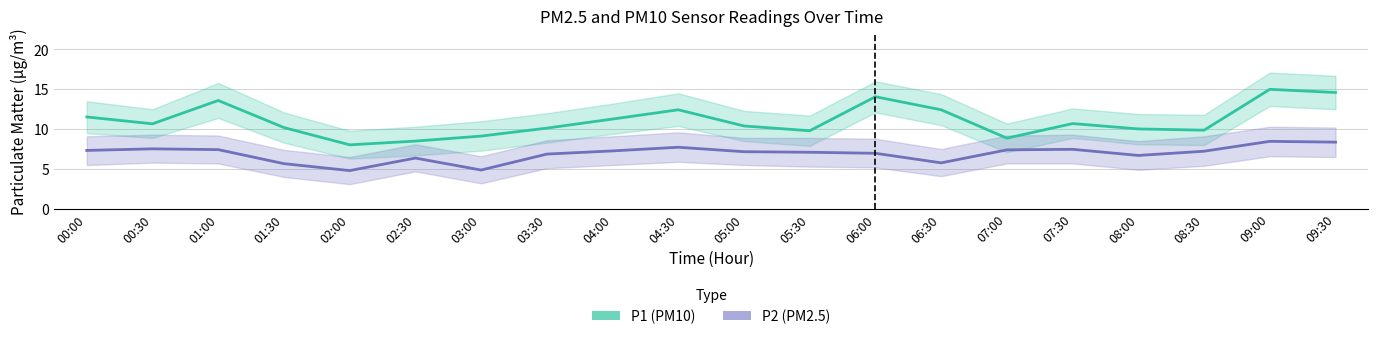

Does the chart display data point markers on the line(s)?

No